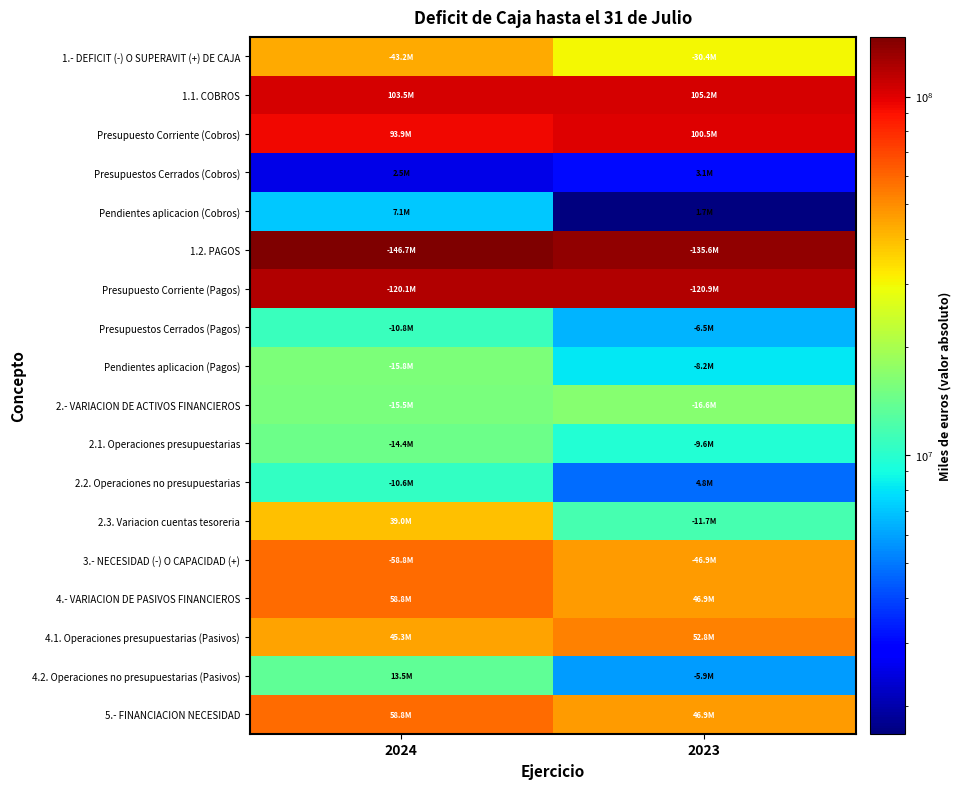

Which category has the highest value across all series?

2024